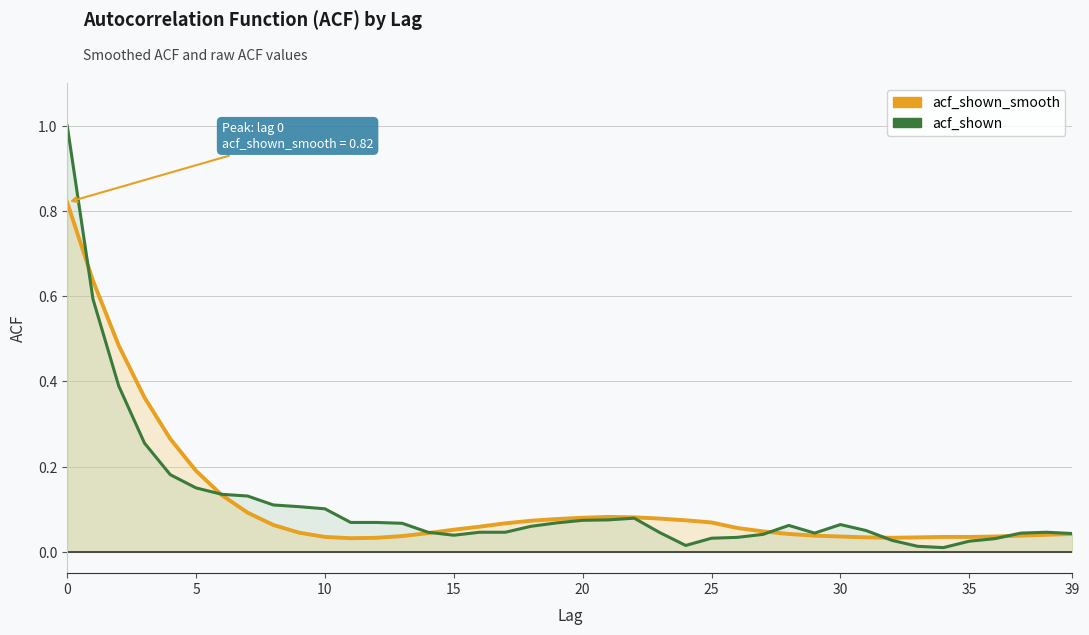

True or false: acf_shown_smooth has more than 2 interior local peaks.

False